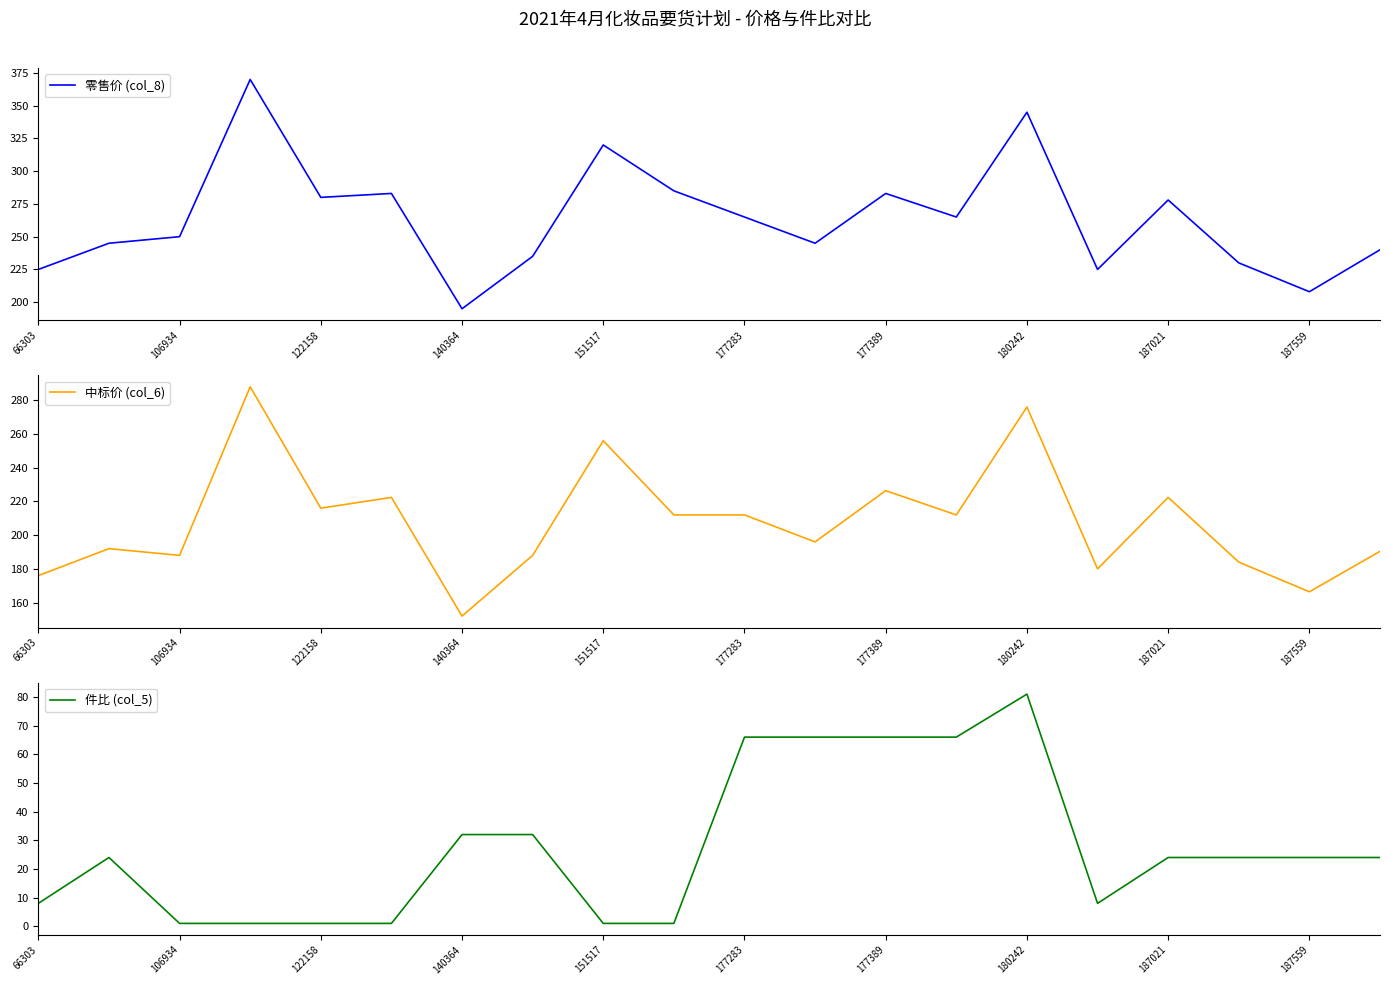

True or false: 件比 (col_5) and 中标价 (col_6) cross at least once.

False